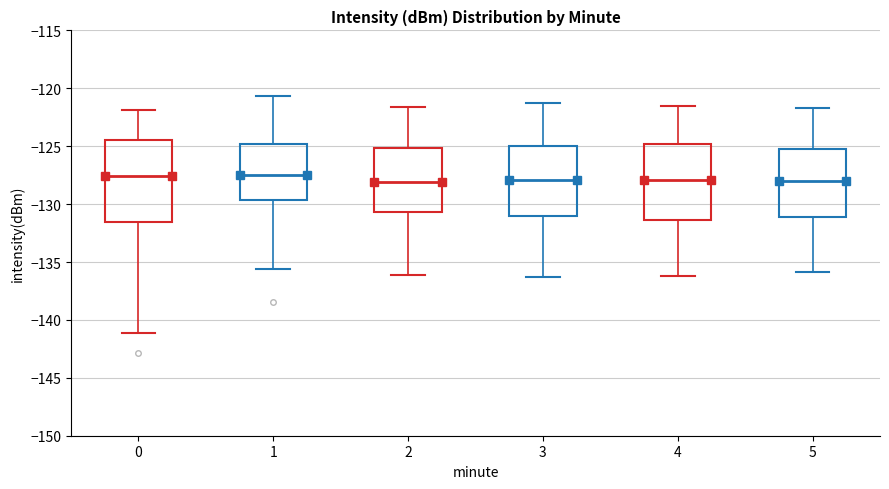

Which box is the tallest, from its lower edge to its upper edge?

0